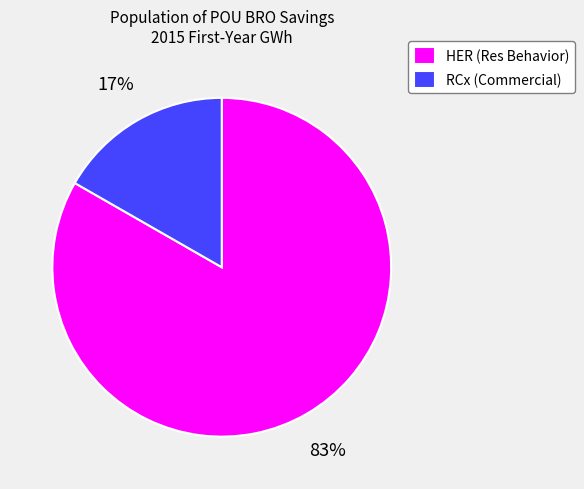

Approximately how many times larger is the value at RCx (Commercial) compared to HER (Res Behavior)?

0.2